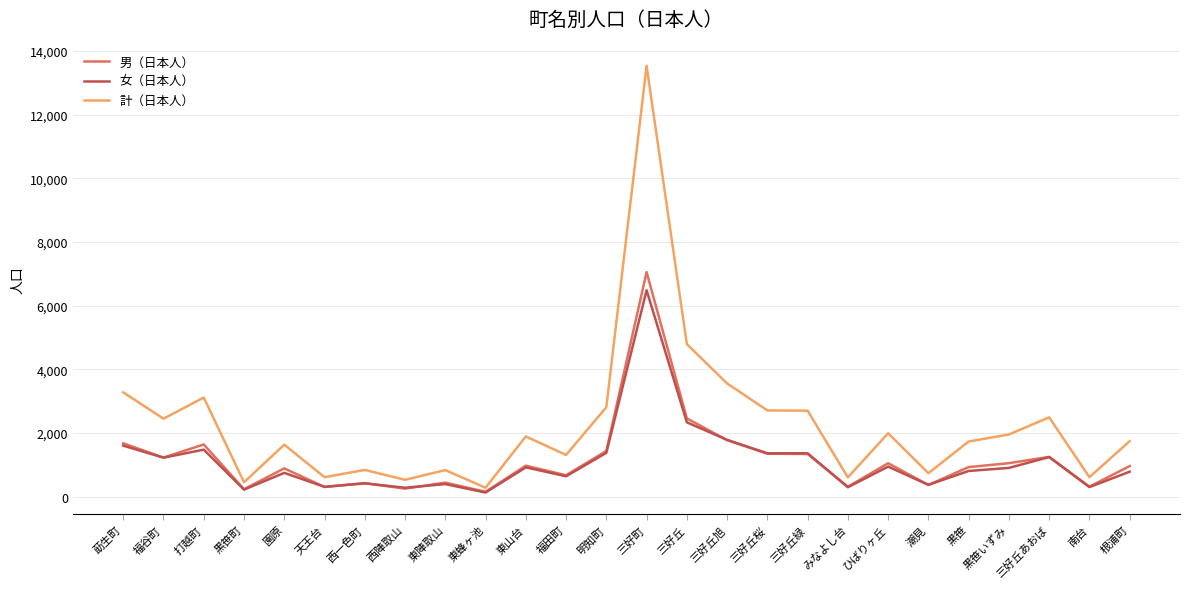

List the series in order of their peak value, highest first.

計（日本人）, 男（日本人）, 女（日本人）